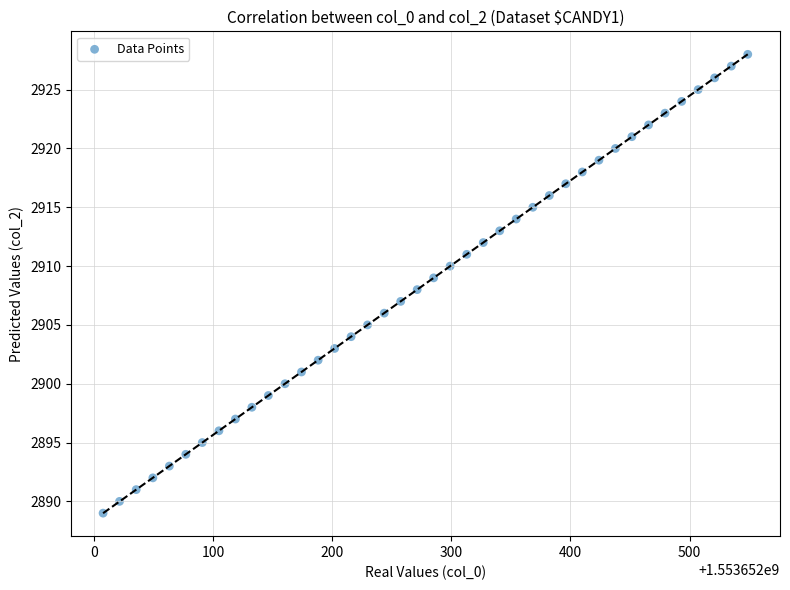

What is the range of Y values (max minus min)?

39